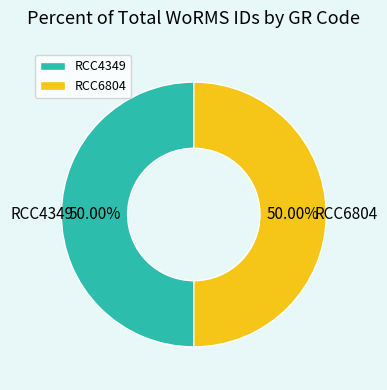

Count the number of slices in the pie.

2